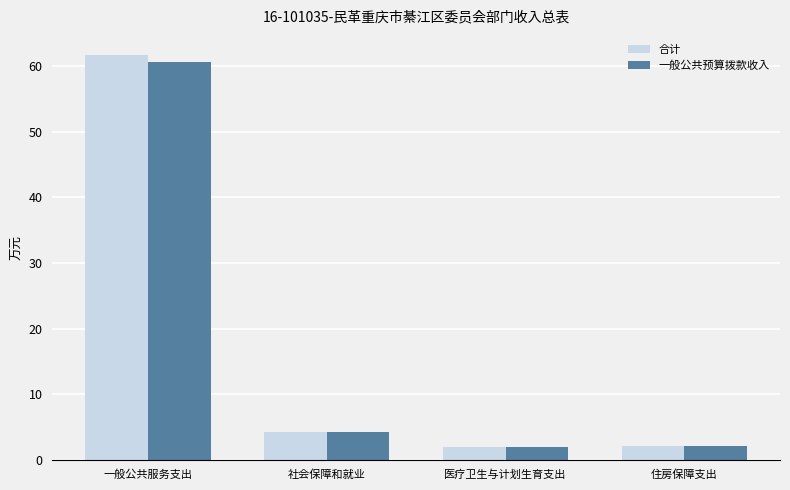

At how many categories does at least one series exceed 60?

1